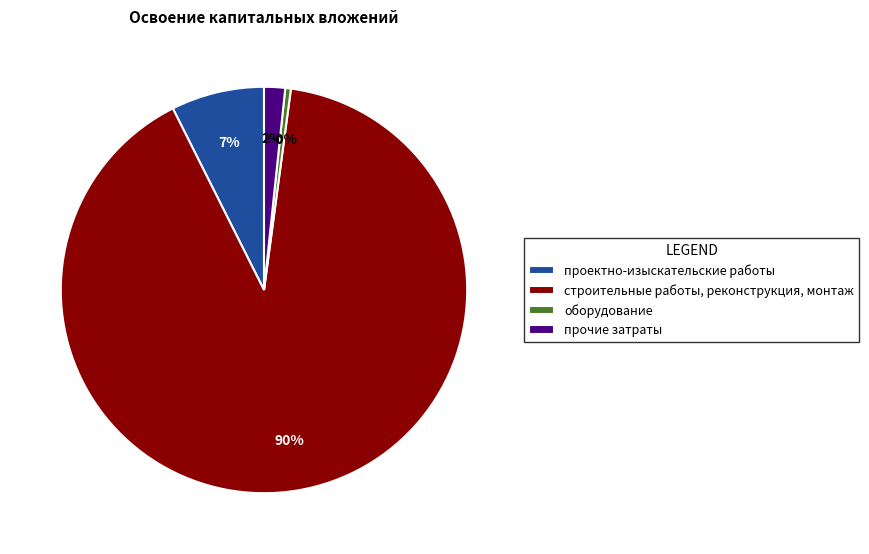

Combined, do проектно-изыскательские работы and оборудование account for over 50%?

No